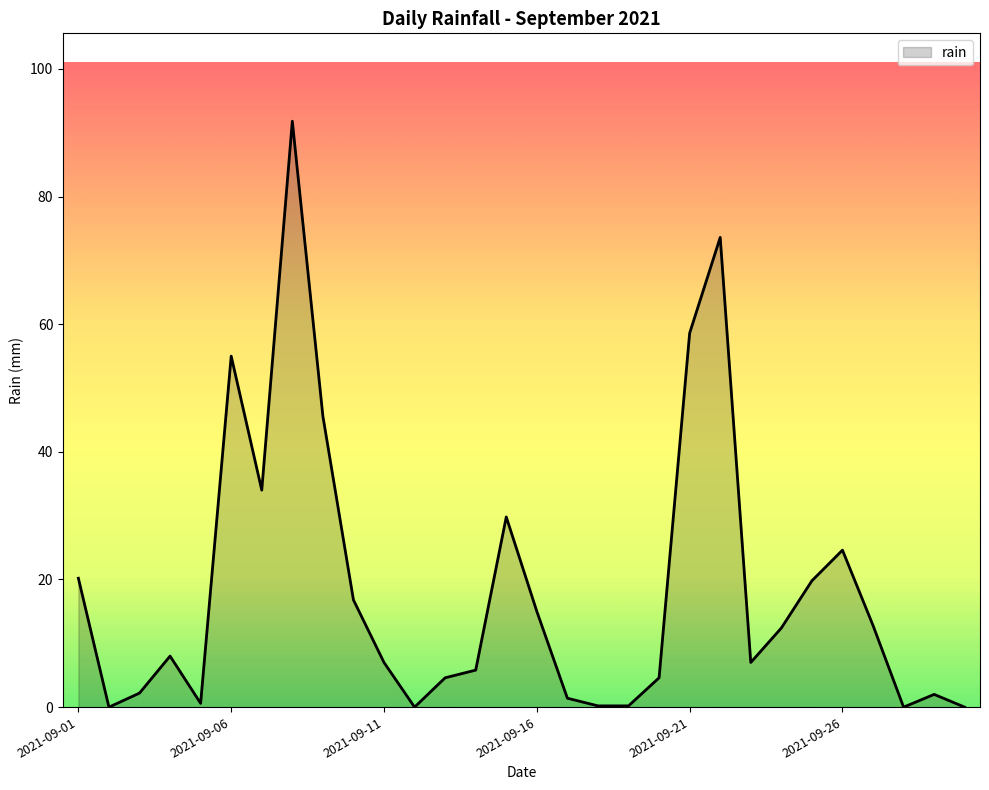

What is the difference between the maximum and minimum values?

91.8